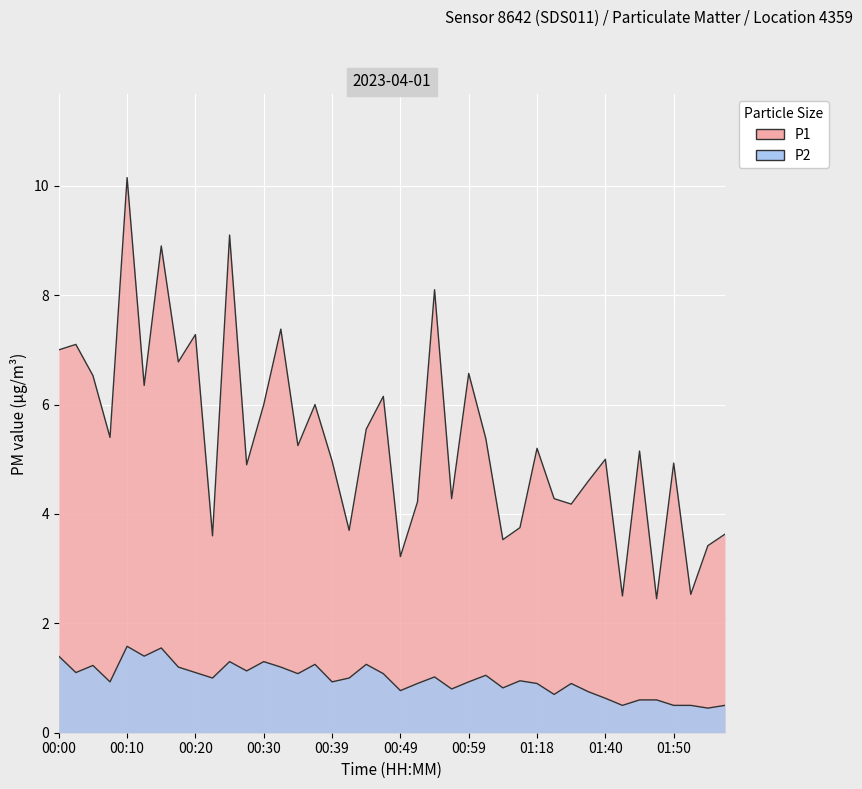

Reading left to right, what are all the values shown in this chart?

P1: 00:00=7.0	00:03=7.1	00:05=6.5	00:08=5.4	00:10=10.2	00:13=6.3	00:15=8.9	00:17=6.8	00:20=7.3	00:22=3.6	00:25=9.1	00:27=4.9	00:30=6.0	00:32=7.4	00:35=5.2	00:37=6.0	00:39=5.0	00:42=3.7	00:44=5.5	00:47=6.2	00:49=3.2	00:52=4.2	00:54=8.1	00:57=4.3	00:59=6.6	01:02=5.4	01:04=3.5	01:15=3.8	01:18=5.2	01:27=4.3	01:32=4.2	01:37=4.6	01:40=5.0	01:42=2.5	01:45=5.2	01:47=2.5	01:50=4.9	01:52=2.5	01:57=3.4	02:00=3.6
P2: 00:00=1.4	00:03=1.1	00:05=1.2	00:08=0.9	00:10=1.6	00:13=1.4	00:15=1.6	00:17=1.2	00:20=1.1	00:22=1.0	00:25=1.3	00:27=1.1	00:30=1.3	00:32=1.2	00:35=1.1	00:37=1.2	00:39=0.9	00:42=1.0	00:44=1.2	00:47=1.1	00:49=0.8	00:52=0.9	00:54=1.0	00:57=0.8	00:59=0.9	01:02=1.1	01:04=0.8	01:15=0.9	01:18=0.9	01:27=0.7	01:32=0.9	01:37=0.8	01:40=0.6	01:42=0.5	01:45=0.6	01:47=0.6	01:50=0.5	01:52=0.5	01:57=0.5	02:00=0.5